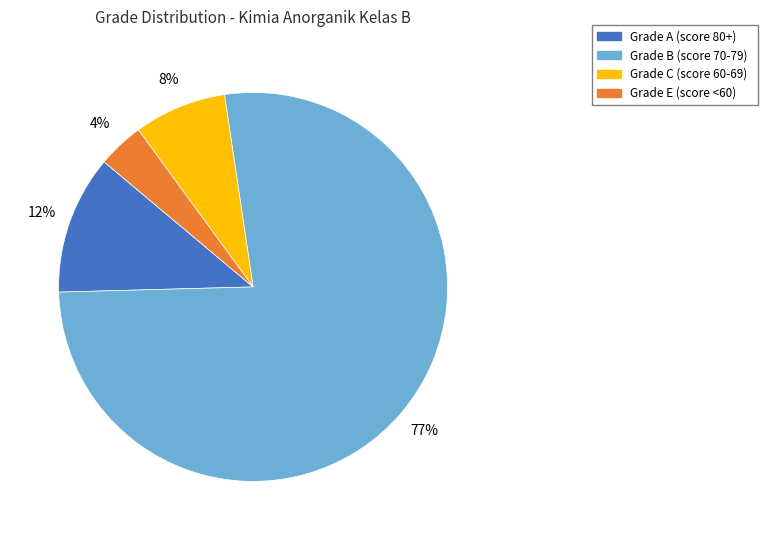

Is there a majority slice in this chart?

Yes